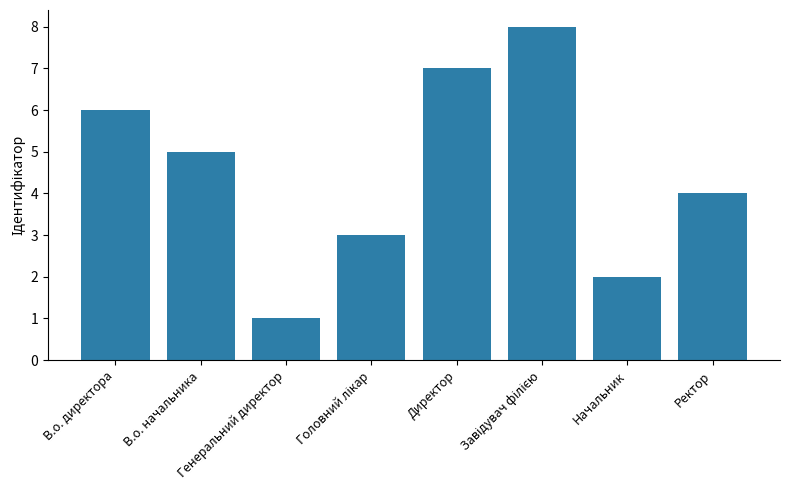

Are the bars grouped side by side (vs. stacked)?

No